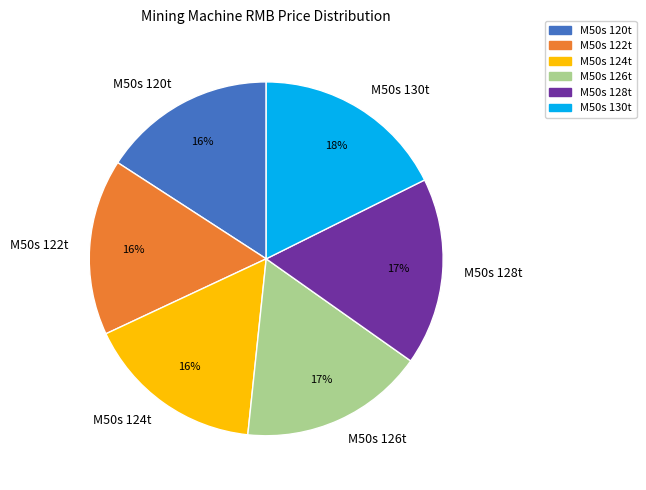

To the nearest percent, what is the difference between the M50s 130t and M50s 122t slice percentages?

2%